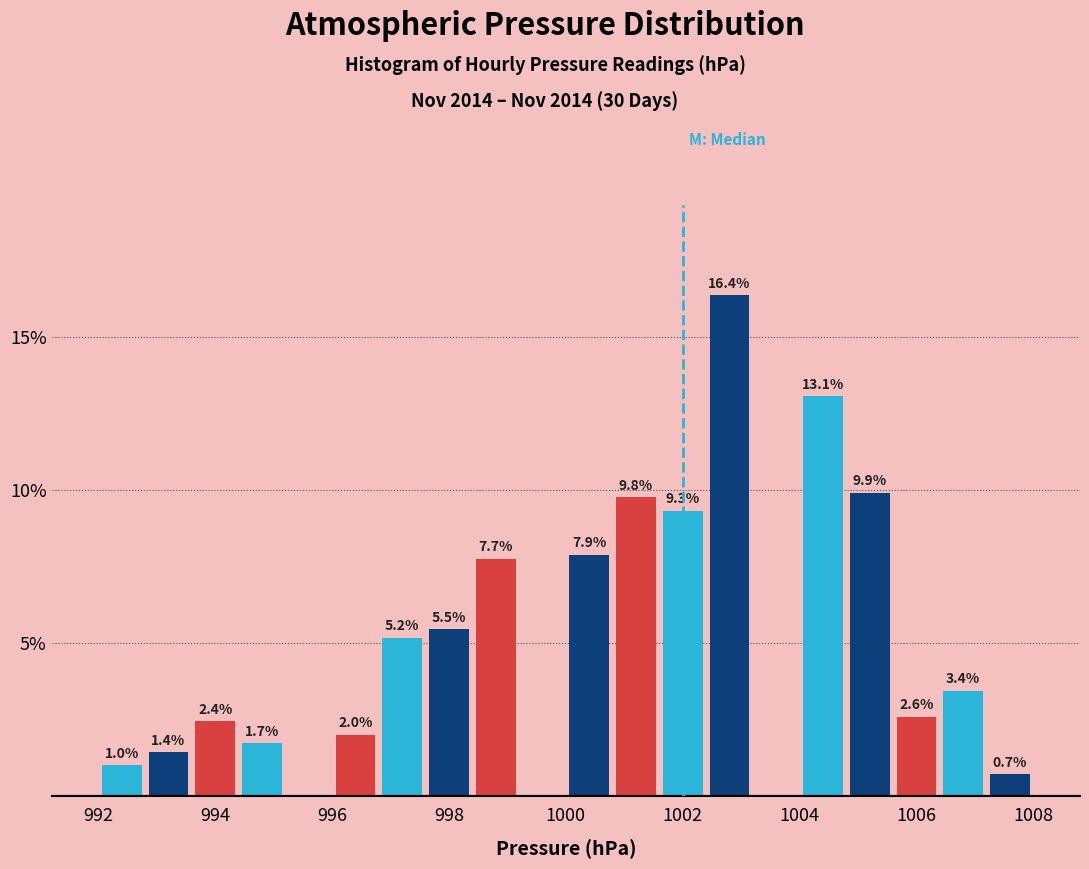

Which range on the x-axis has the tallest bar?

1002.4 to 1003.2